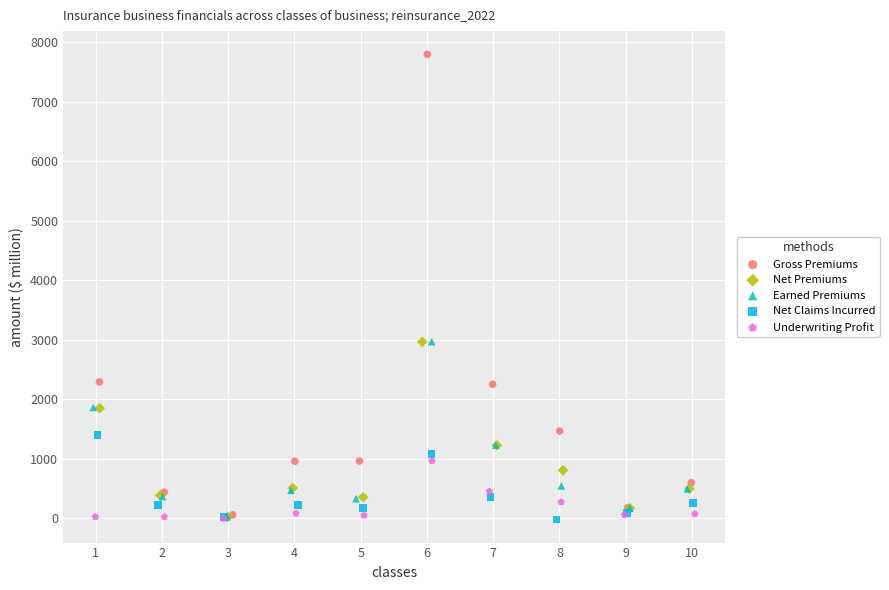

What are all the series names shown in the legend?

Gross Premiums, Net Premiums, Earned Premiums, Net Claims Incurred, Underwriting Profit